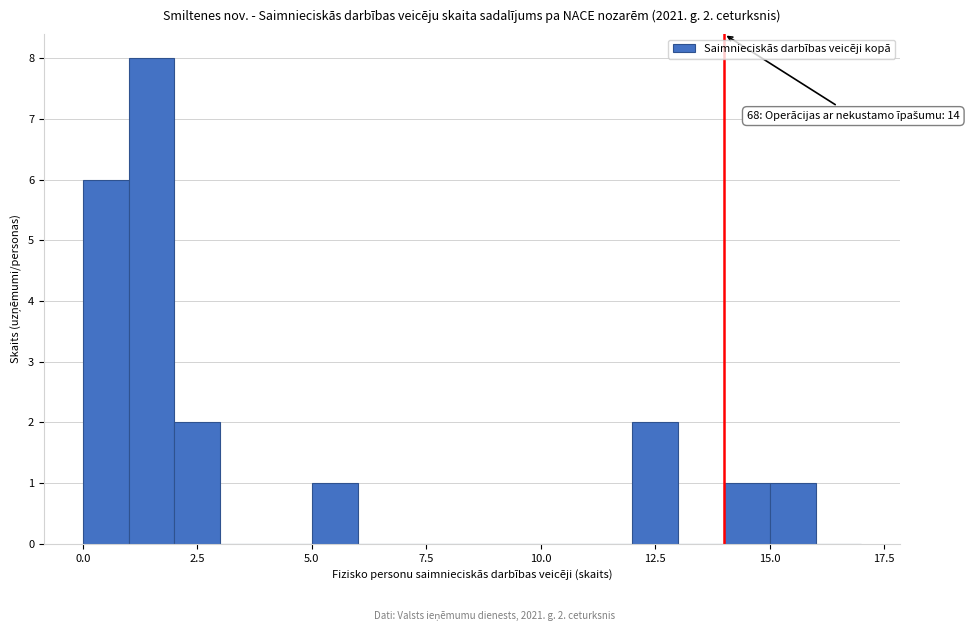

Around what value on the x-axis is the tallest bar? Give the approximate position of its centre, as read against the axis.

1.5